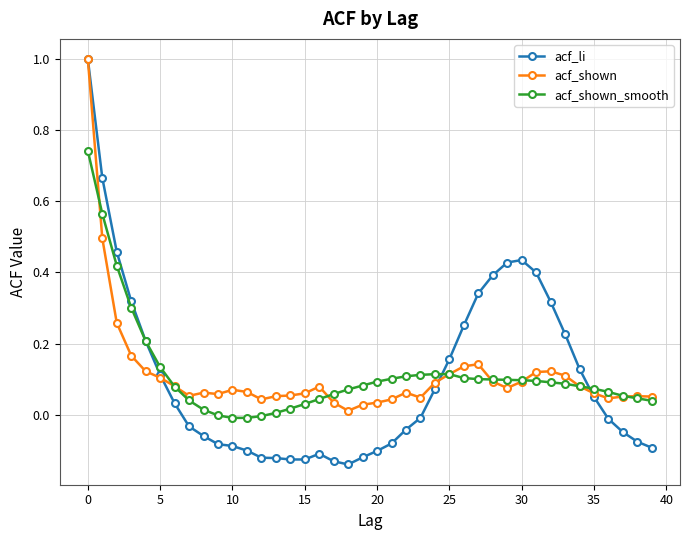

Which series has the largest range (max minus min)?

acf_li